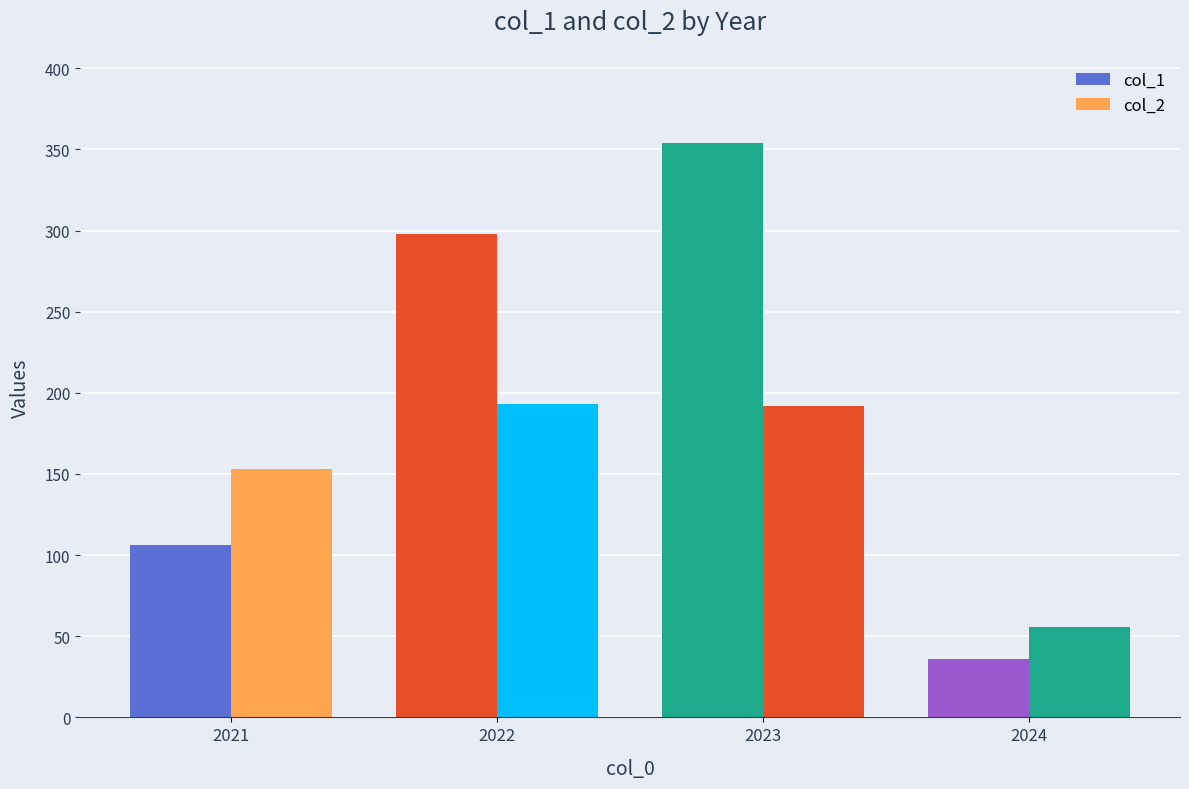

Rank the categories by col_1 value from highest to lowest.

2023, 2022, 2021, 2024